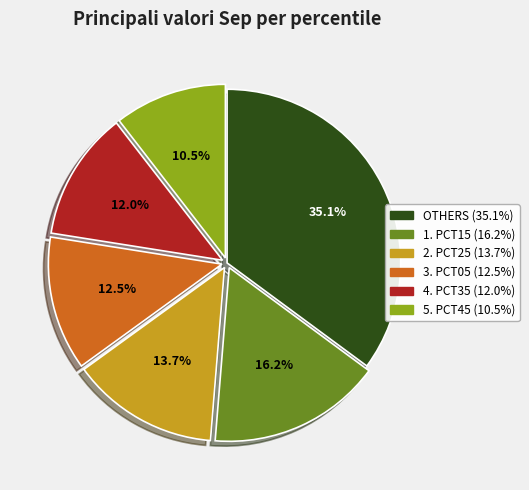

Does any single category account for the majority?

No